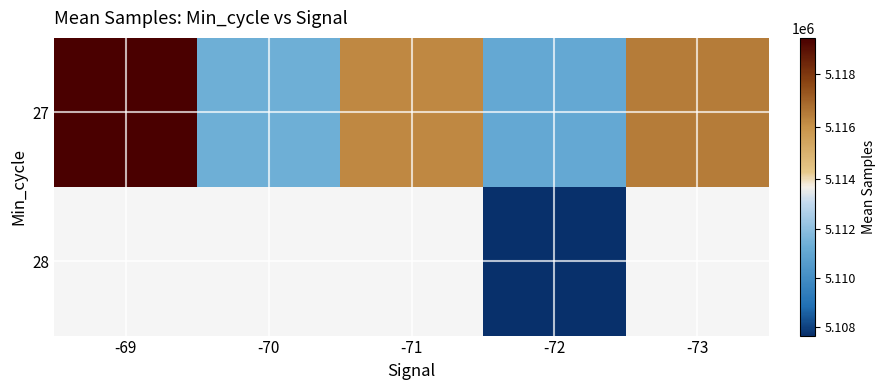

Which category has the lowest value across all series?

-72